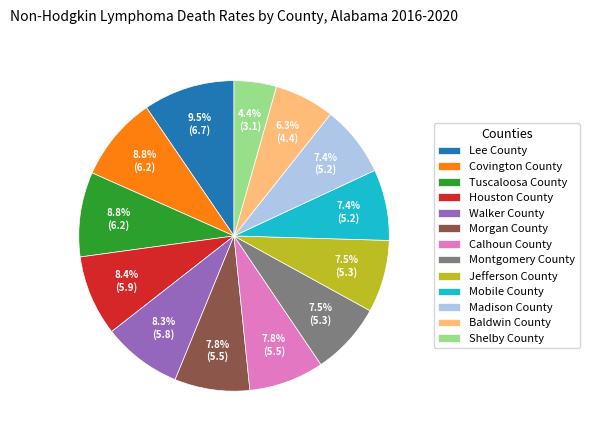

How much of the chart is everything except Mobile County?

92.6%